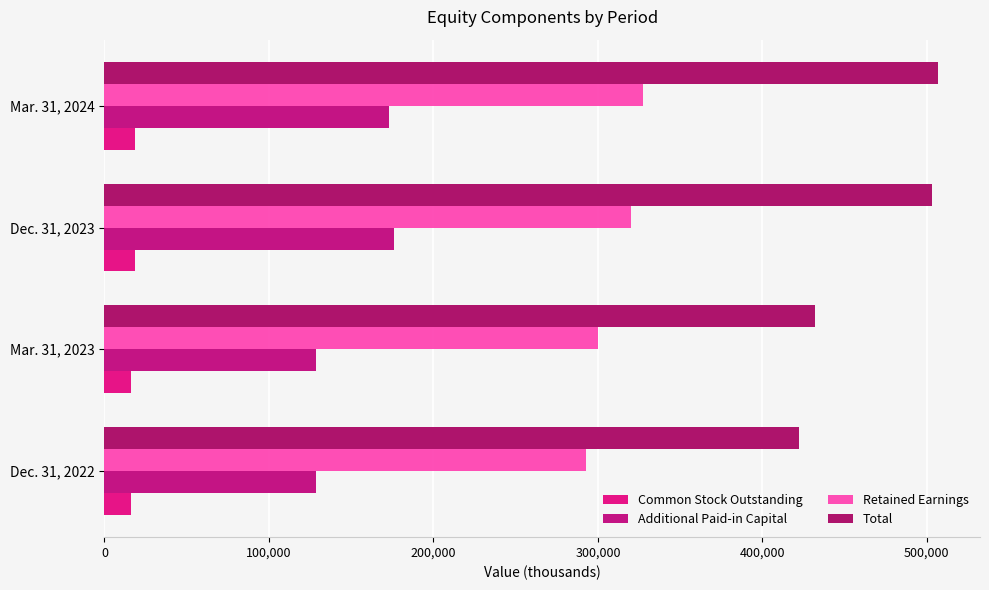

What is the sum of all Retained Earnings values?

1240309